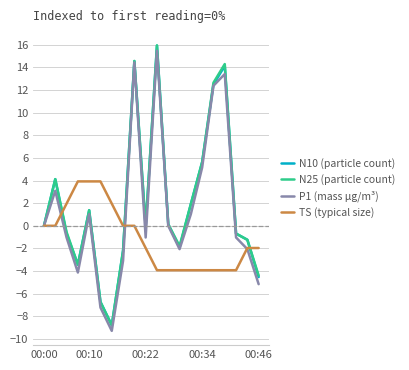

In N10 (particle count), how many points are higher than both neighbors (excluding endpoints)?

5